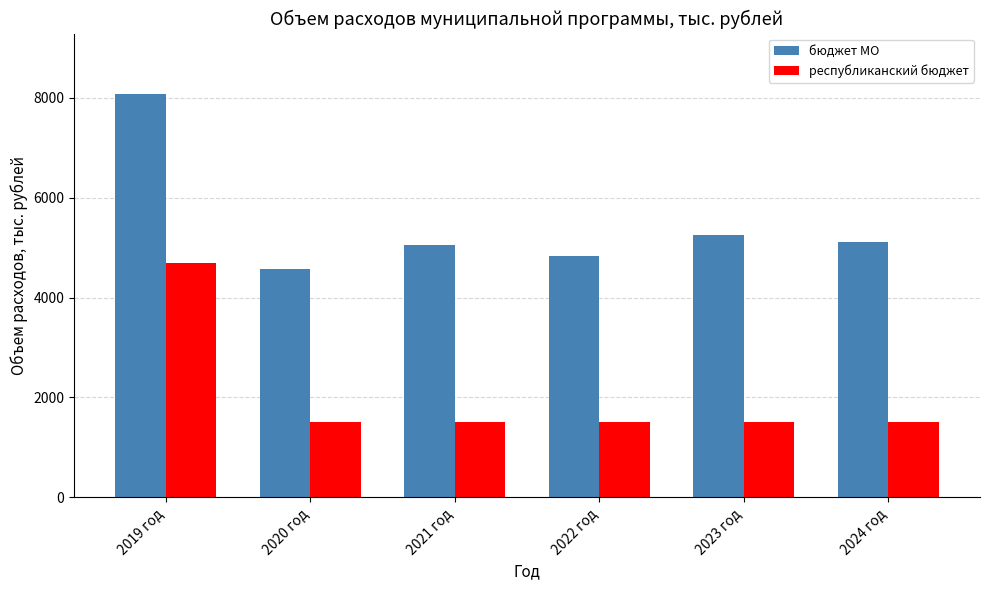

Read the бюджет МО value at 2019 год.

8077.0